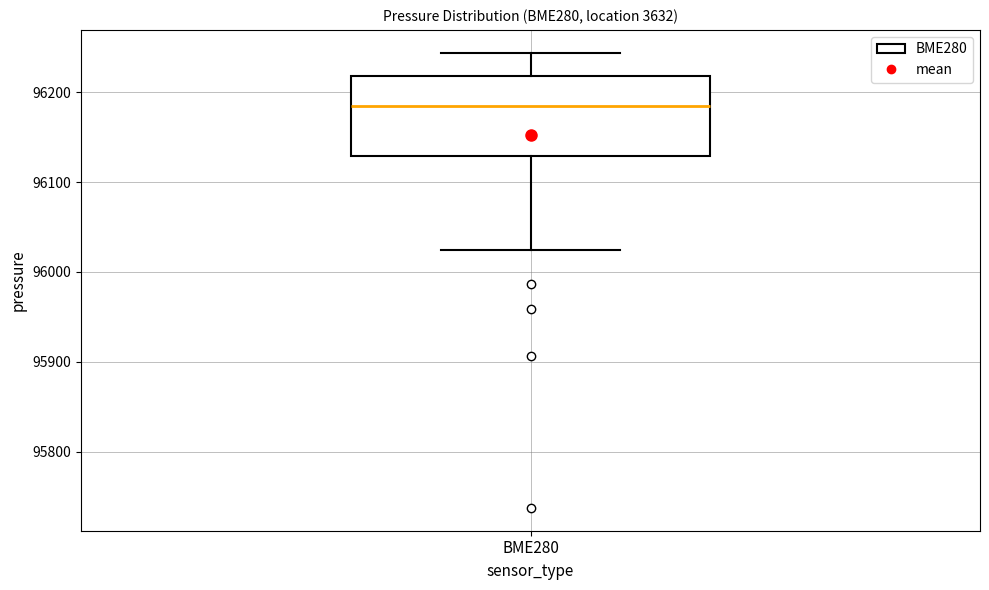

Where does the lower whisker of the box for BME280 end on the y-axis? The values are not printed on the chart, so give them approximately, as read against the axis.

96020